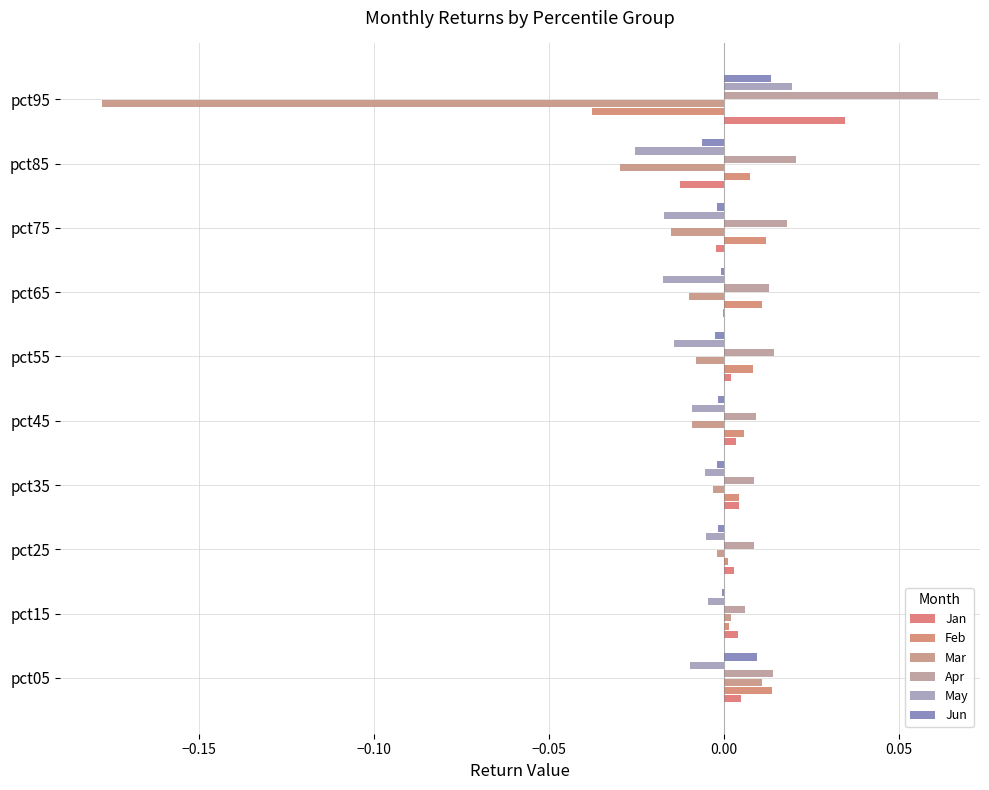

At which label does May reach its peak?

pct95